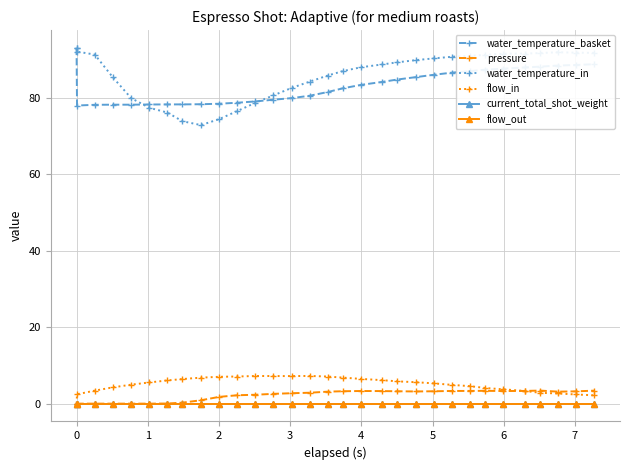

What is the greatest value displayed?

93.0